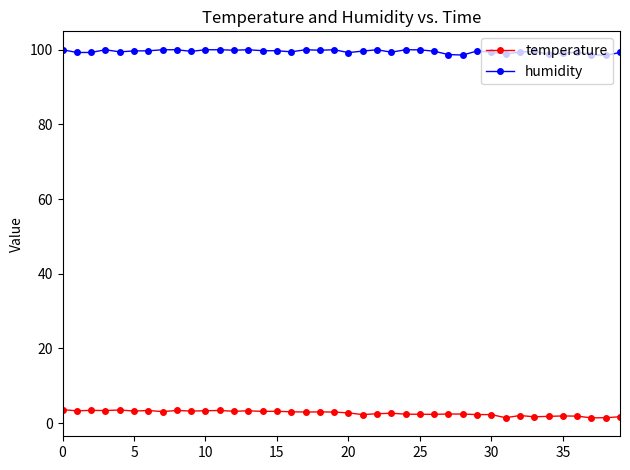

What is the lowest value of the temperature series?

1.4